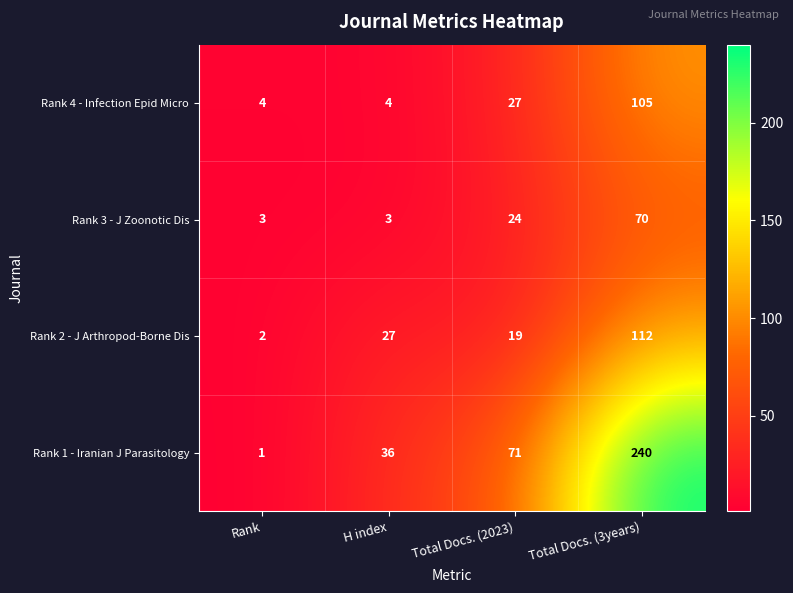

What is the total value across all series at Total Docs. (3years)?

527